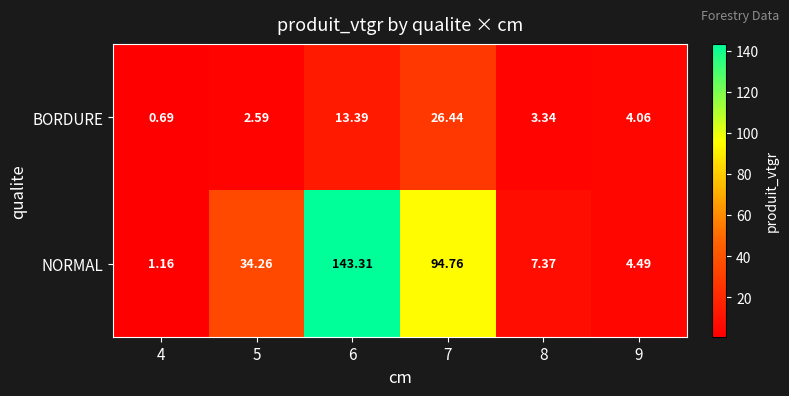

Which series has the largest total across all categories?

NORMAL